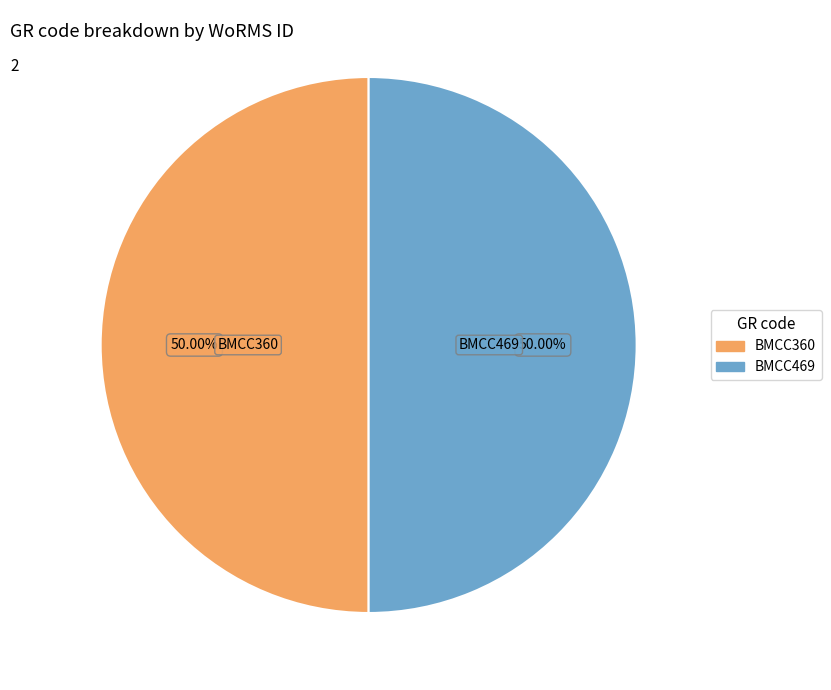

How many slices are in this pie chart?

2